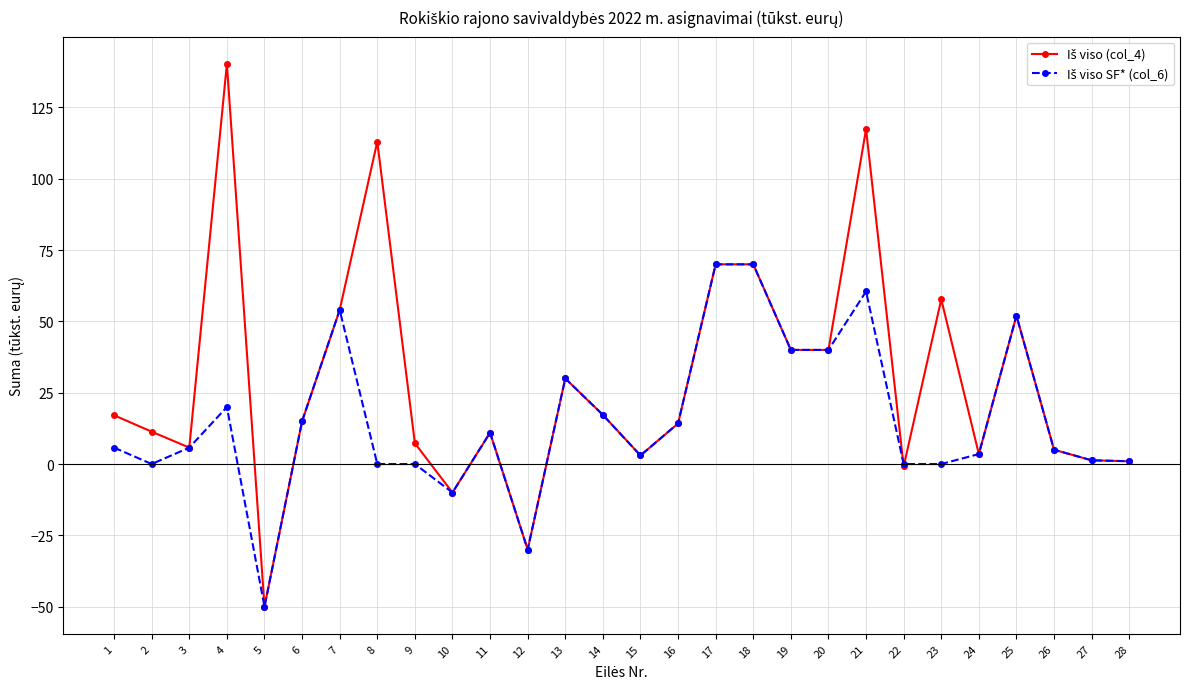

Is this an area chart (filled region under the line)?

No